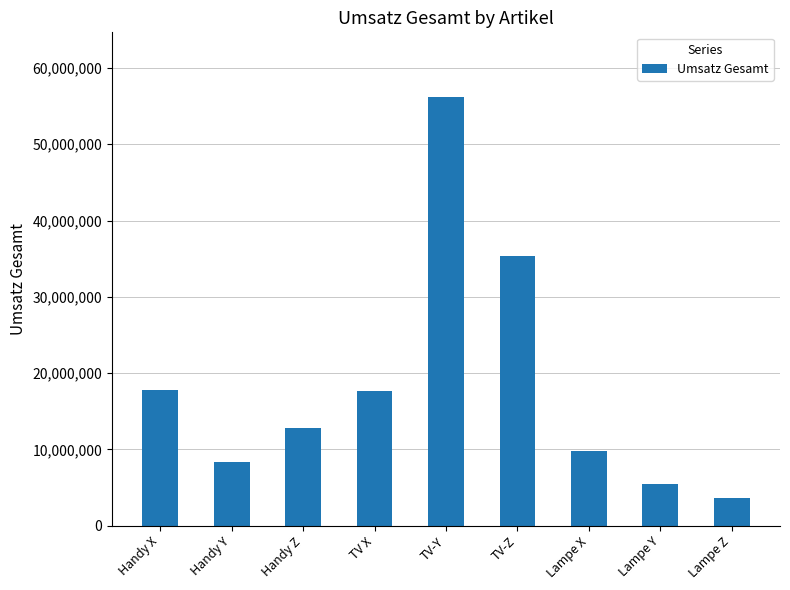

Which category has the highest value across all series?

TV-Y